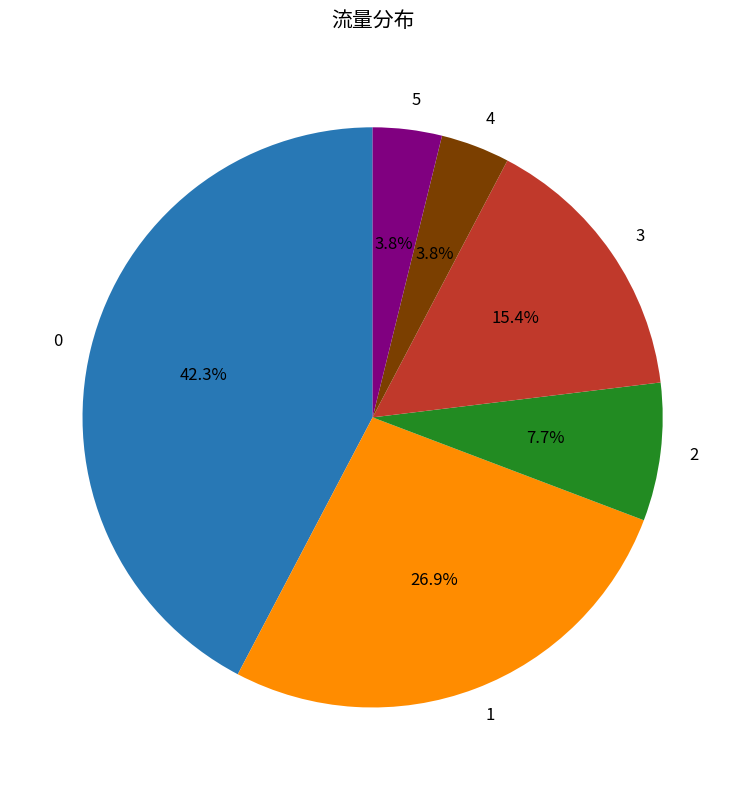

How much of the chart is everything except 1?

73.1%